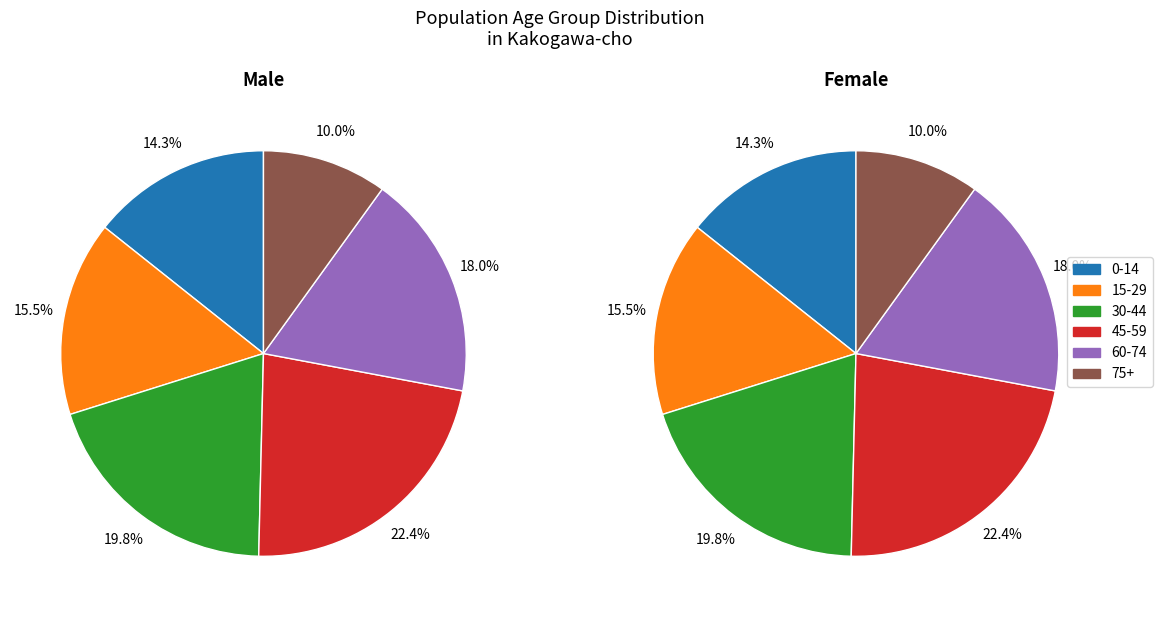

Is it true that 14 is 11% of the pie?

False